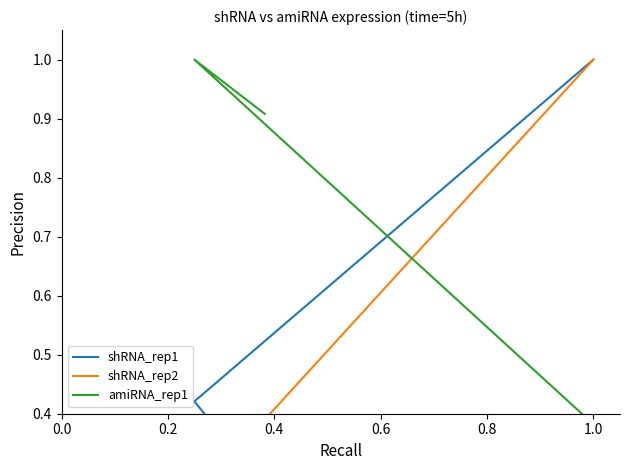

What is the value of the shRNA_rep2 point at the 2nd from the left?

0.3